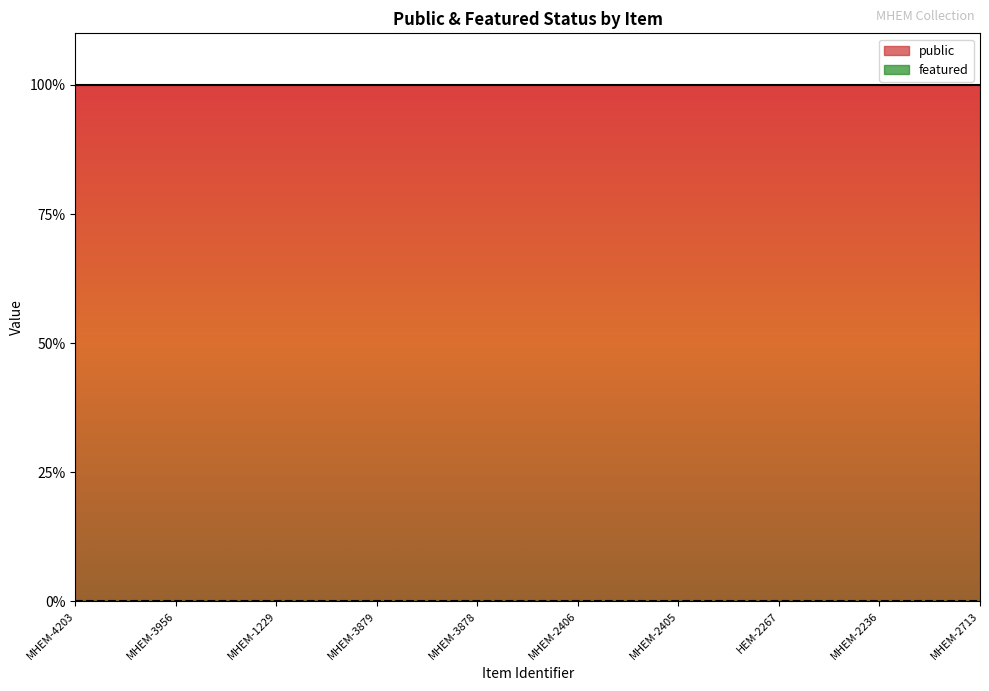

What is the label of the 6th point from the right?

MHEM-3878